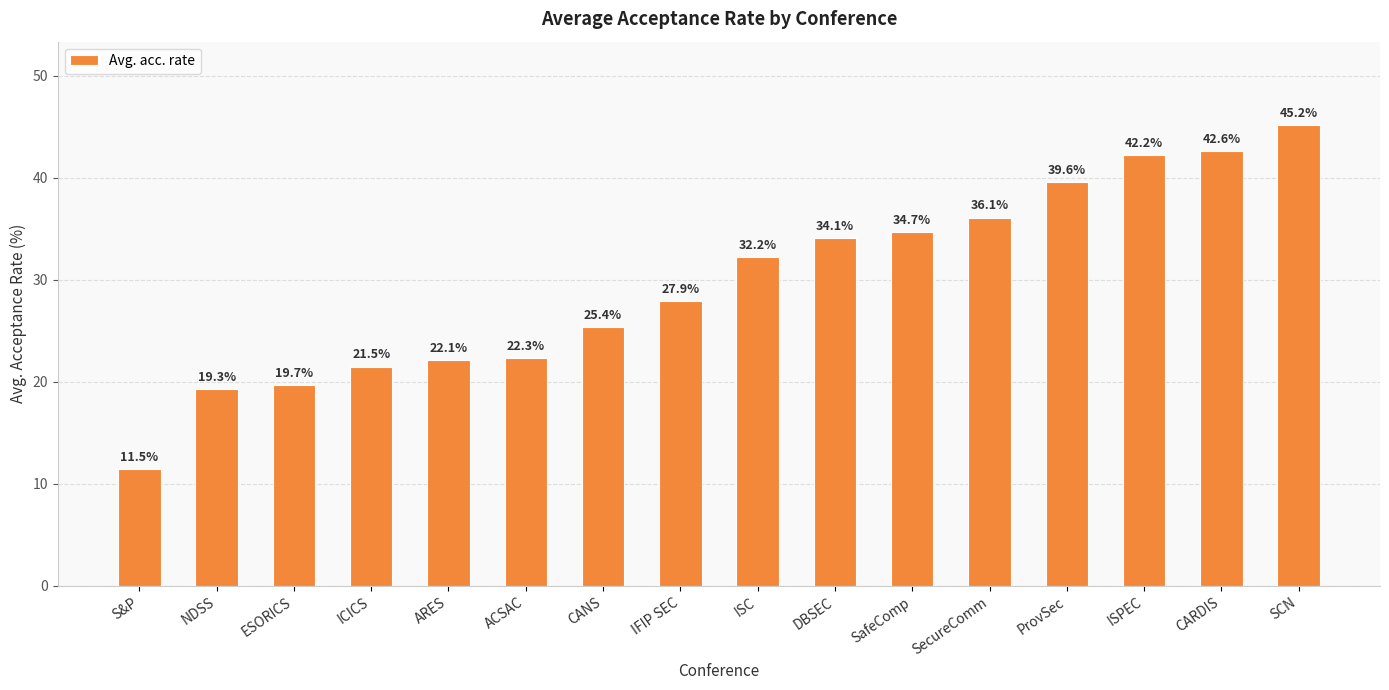

Rank the categories by value from highest to lowest.

SCN, CARDIS, ISPEC, ProvSec, SecureComm, SafeComp, DBSEC, ISC, IFIP SEC, CANS, ACSAC, ARES, ICICS, ESORICS, NDSS, S&P